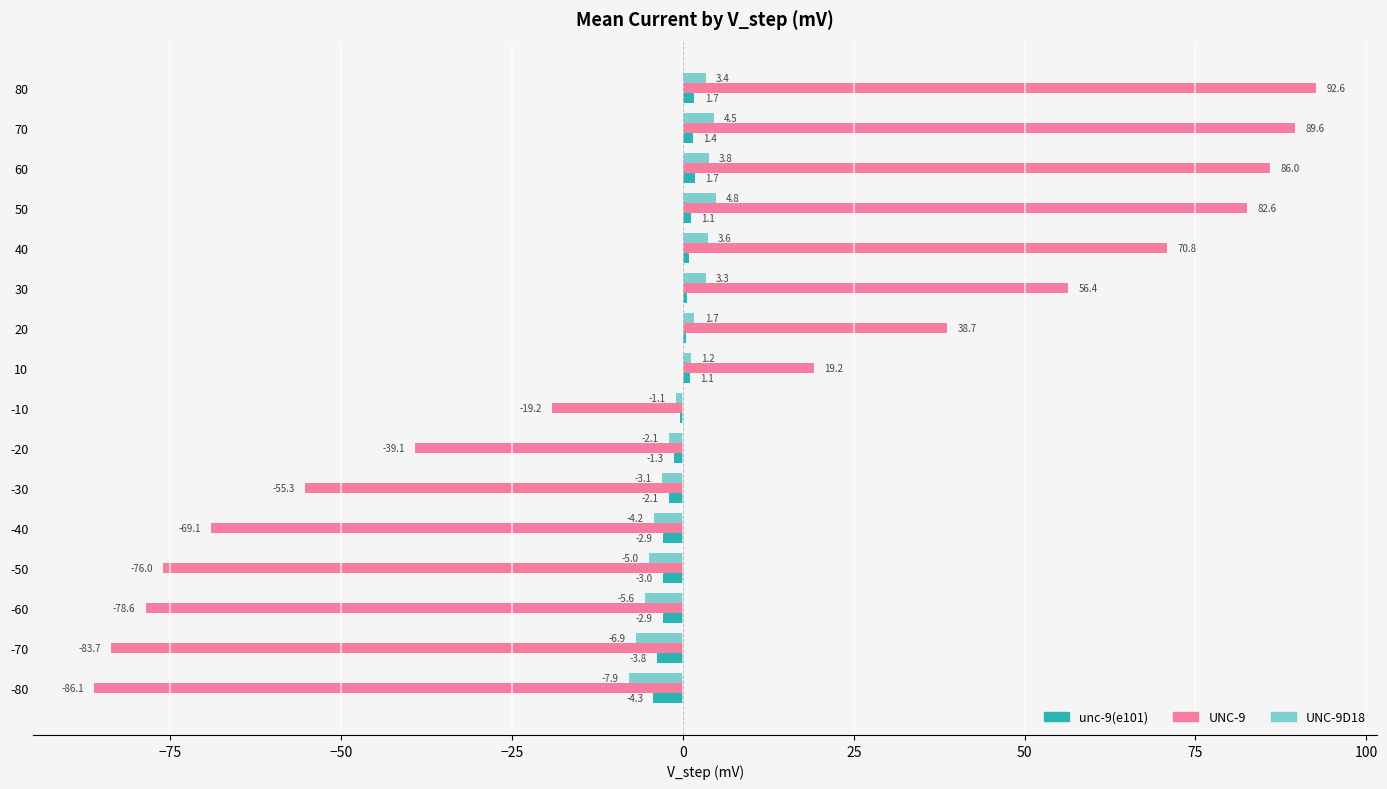

At which label is UNC-9D18 closest to -1?

-10